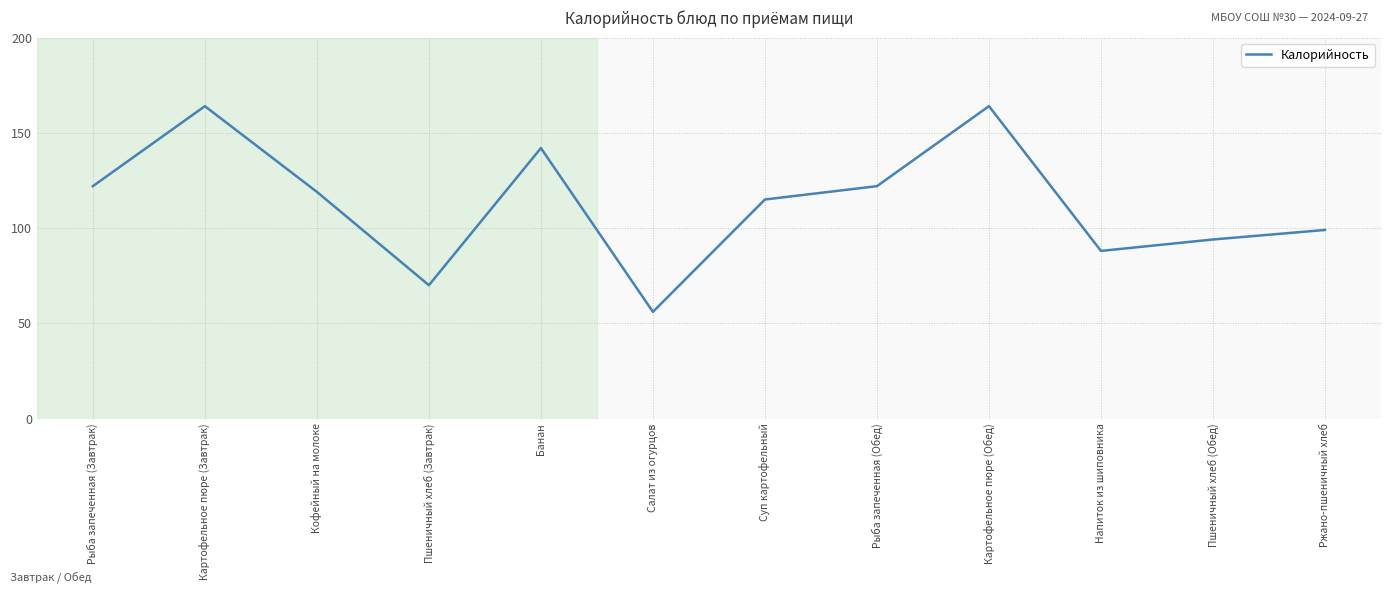

Reading left to right, list all the values displayed in this chart.

Рыба запеченная (Завтрак)=122	Картофельное пюре (Завтрак)=164	Кофейный на молоке=119	Пшеничный хлеб (Завтрак)=70	Банан=142	Салат из огурцов=56	Суп картофельный=115	Рыба запеченная (Обед)=122	Картофельное пюре (Обед)=164	Напиток из шиповника=88	Пшеничный хлеб (Обед)=94	Ржано-пшеничный хлеб=99